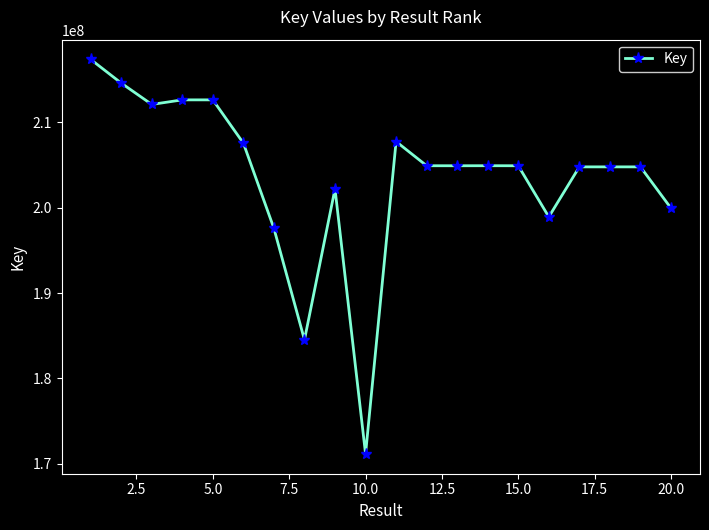

What is the value of the 5th point from the left?

212651736